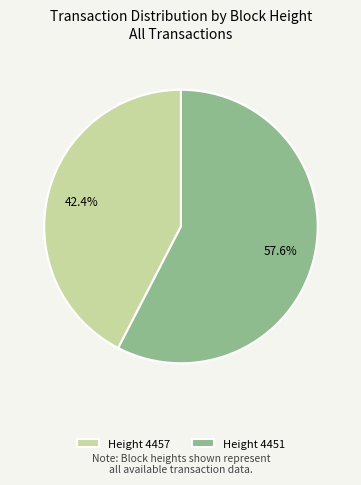

Count the number of slices in the pie.

2